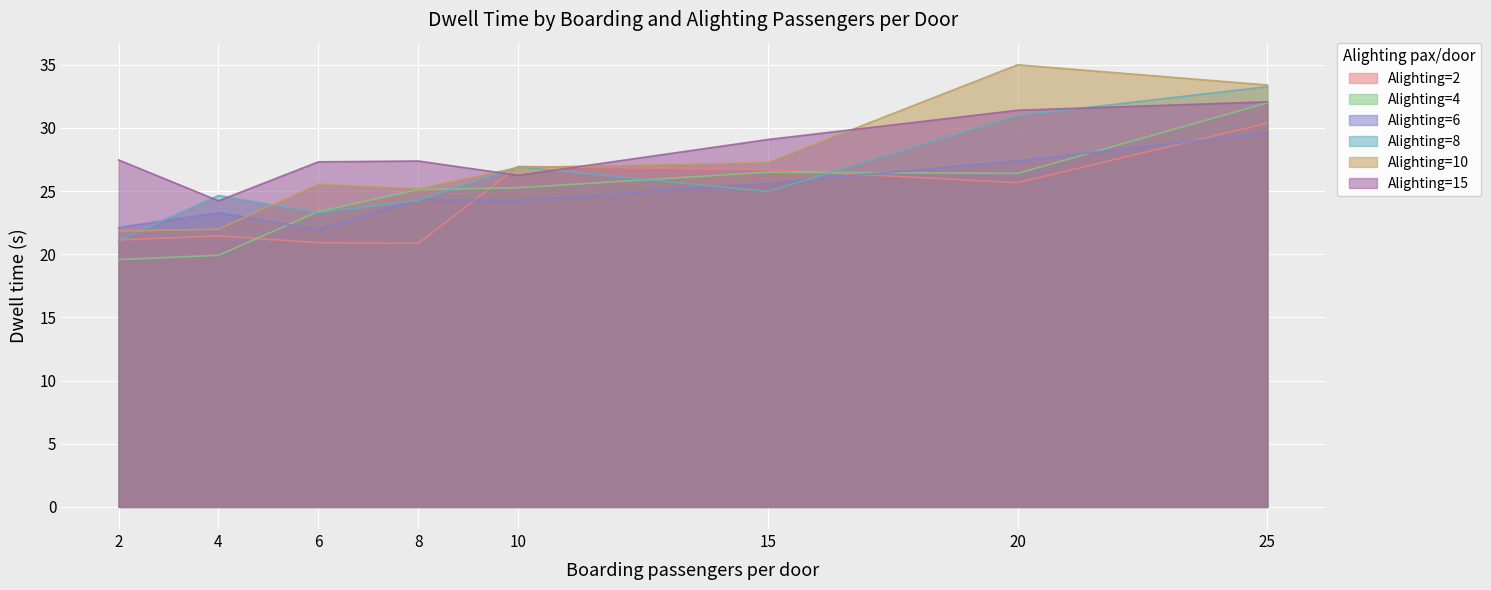

What is the lowest value of the Alighting=6 series?

22.0